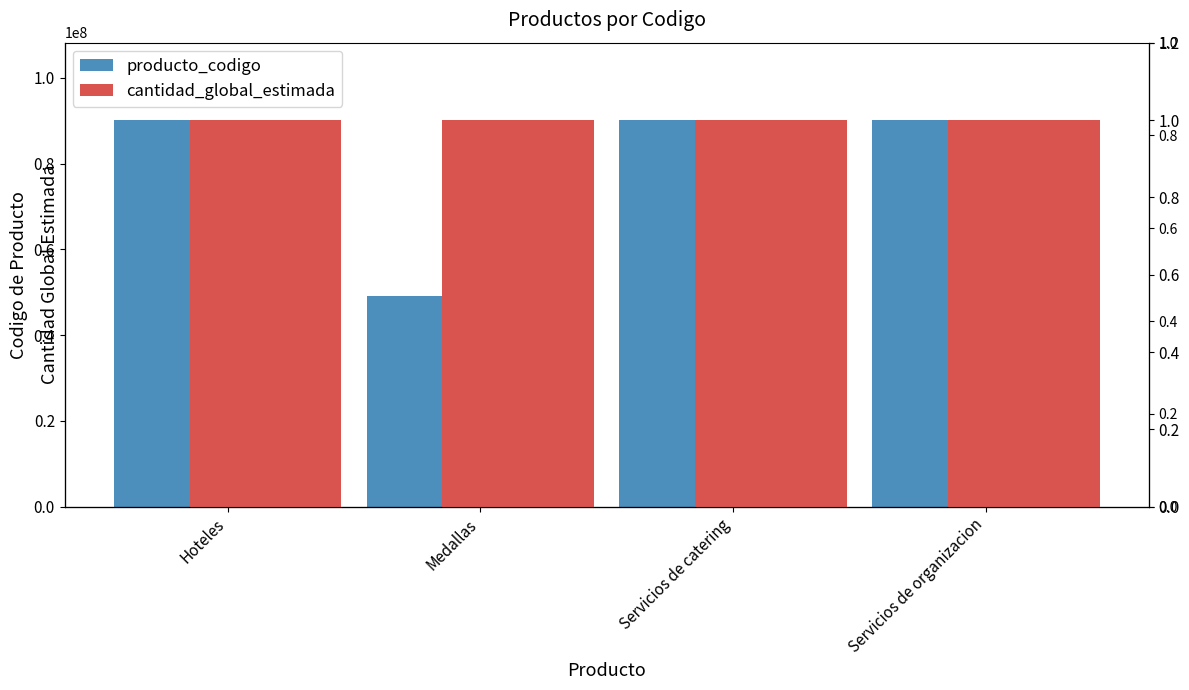

List the series in order of their peak value, highest first.

producto_codigo, cantidad_global_estimada